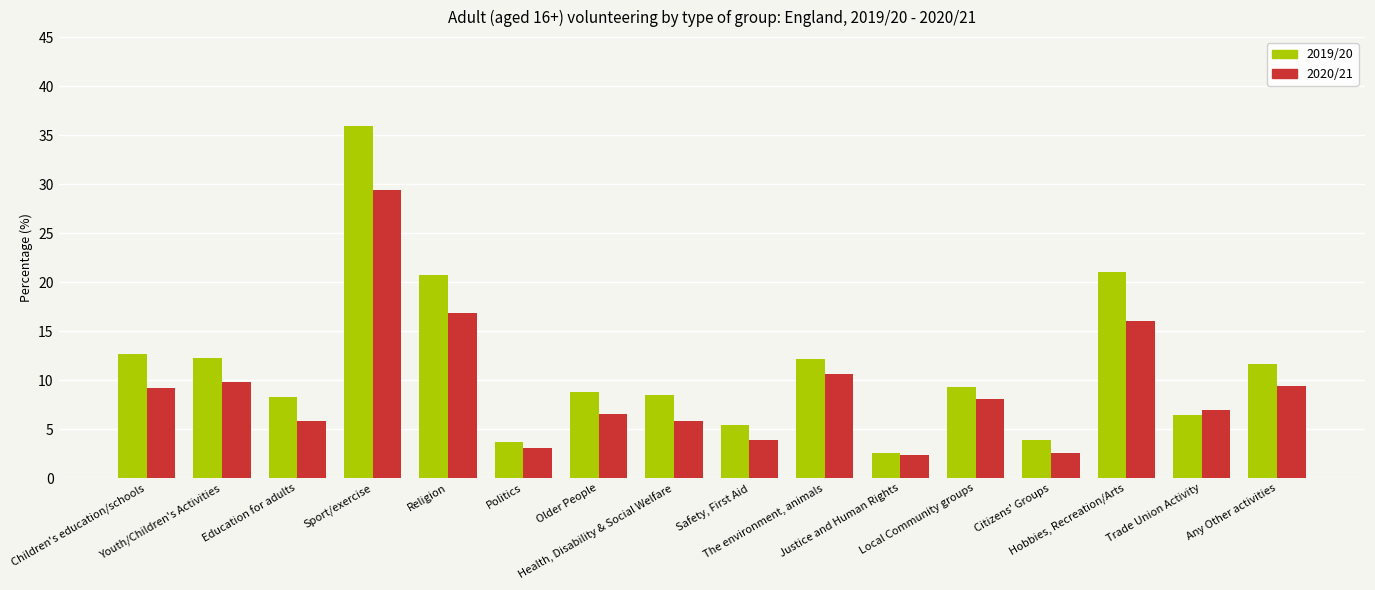

Read the 2020/21 value at Politics.

3.1